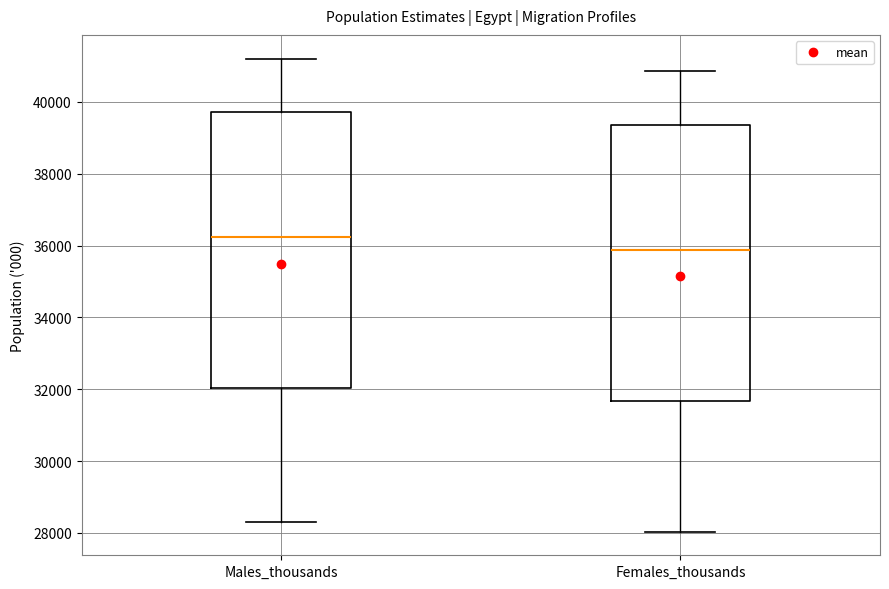

Which box's median line is the lowest?

Females_thousands